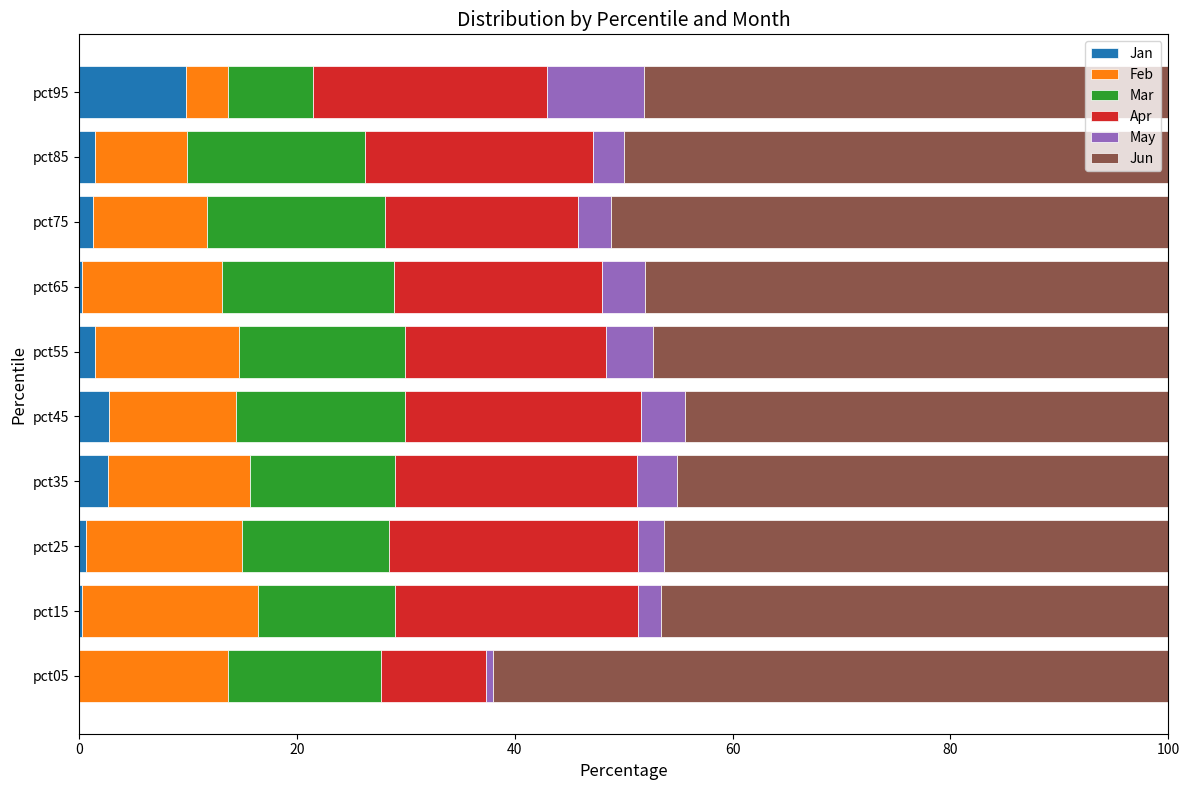

What are all the series names shown in the legend?

Jan, Feb, Mar, Apr, May, Jun